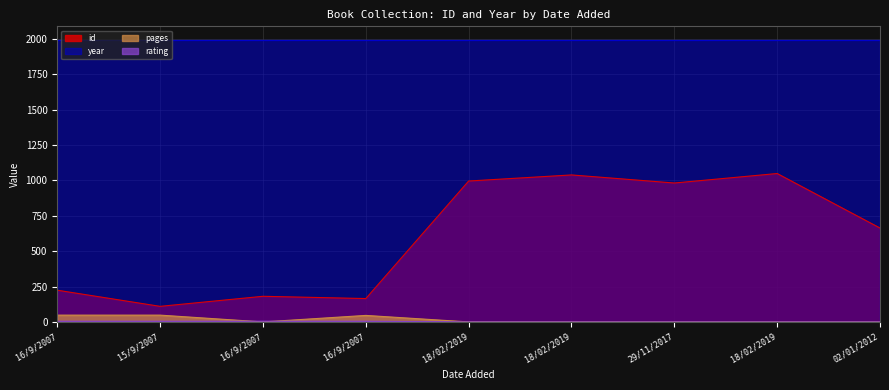

Between 18/02/2019 and 18/02/2019, which series saw the biggest shift?

id